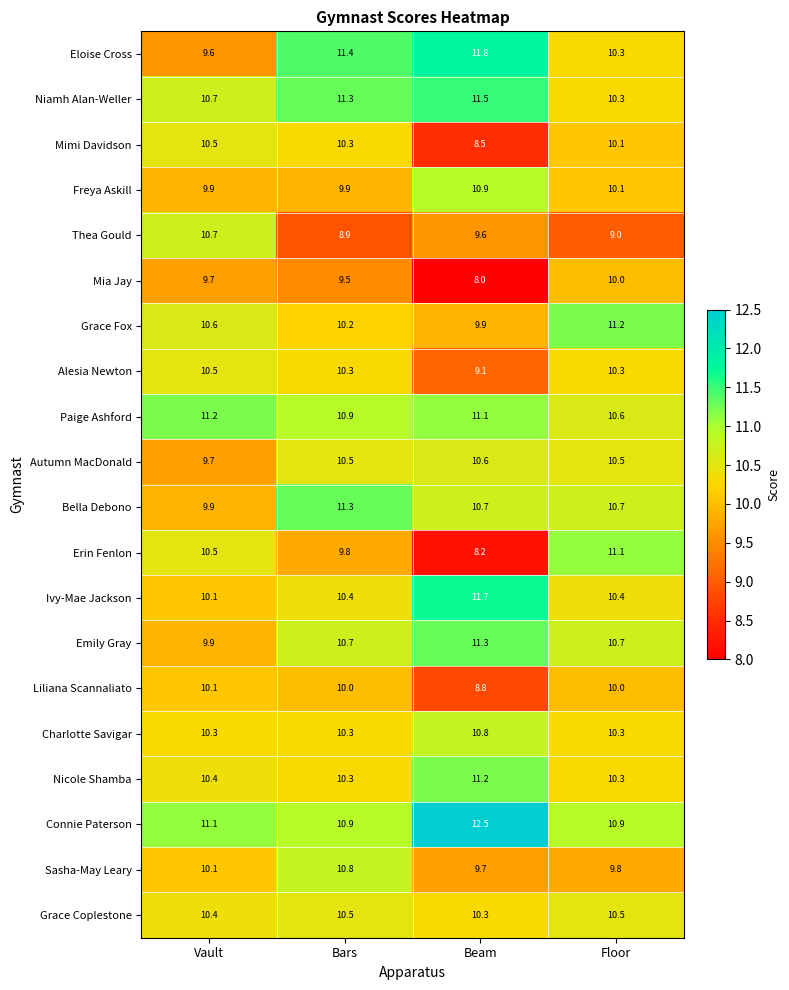

Is it true that Eloise Cross equals 17.6 at Bars?

False